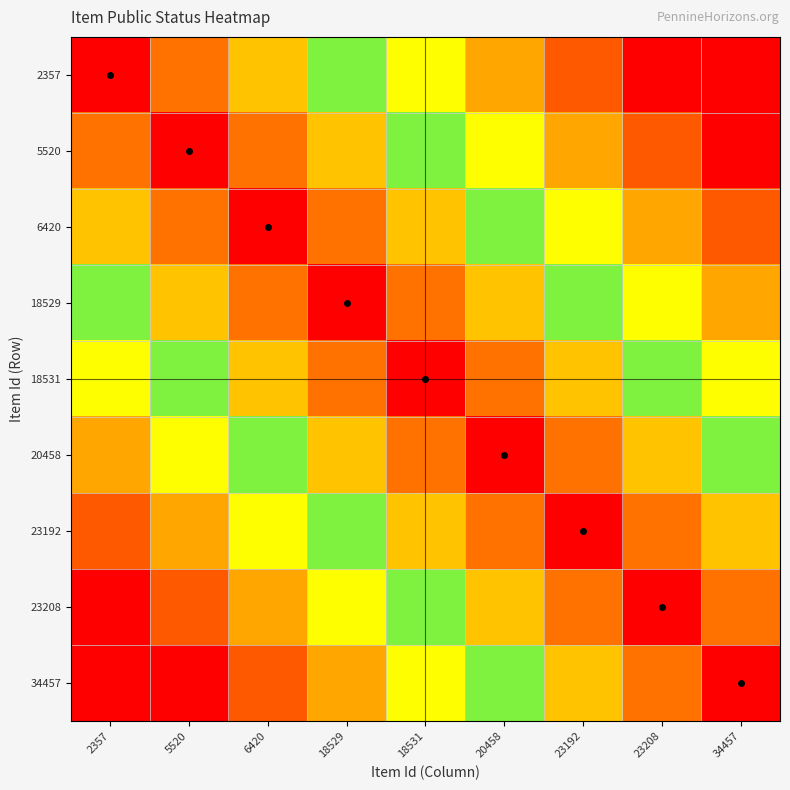

Which series has the widest spread of values?

2357